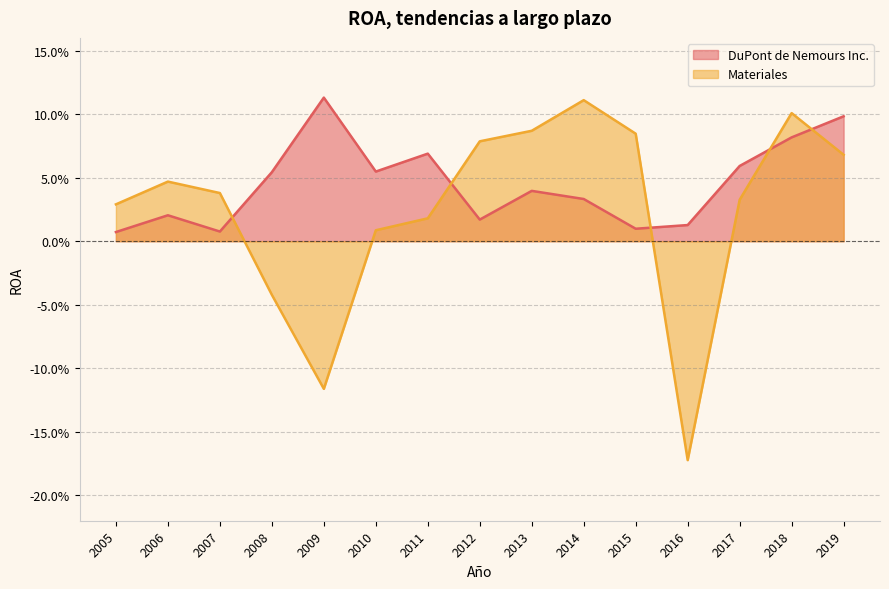

Reading right to left, what are all the values shown in this chart?

DuPont de Nemours Inc.: 0.1	0.1	0.1	0.0	0.0	0.0	0.0	0.0	0.1	0.1	0.1	0.1	0.0	0.0	0.0
Materiales: 0.1	0.1	0.0	-0.2	0.1	0.1	0.1	0.1	0.0	0.0	-0.1	-0.0	0.0	0.0	0.0